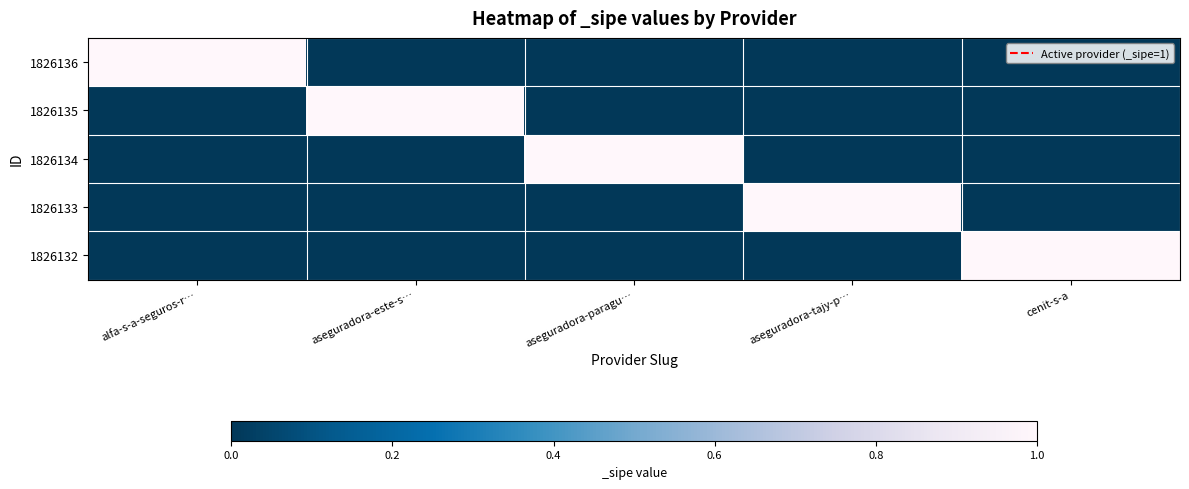

At how many categories does at least one series exceed 0?

5